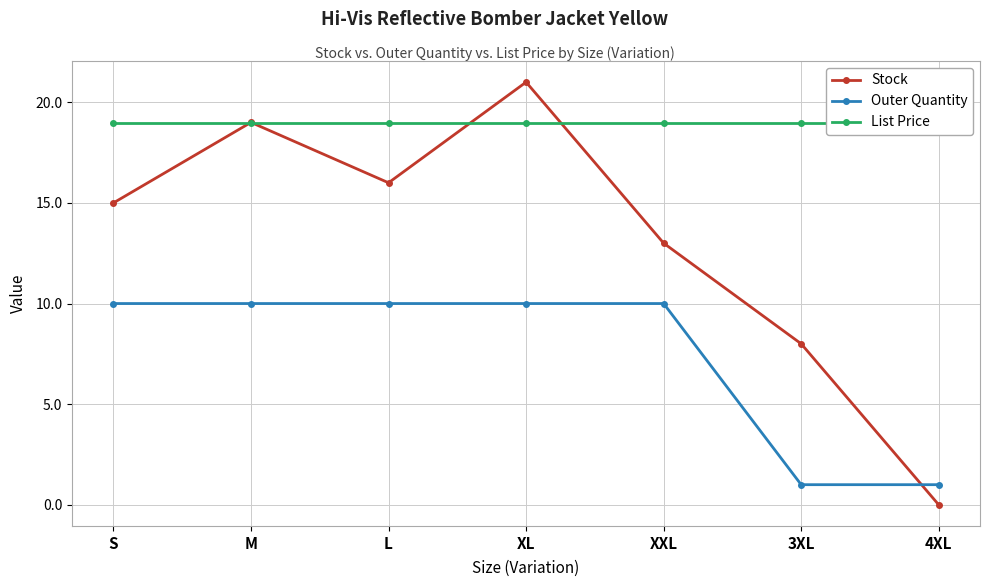

Which series has the widest spread of values?

Stock